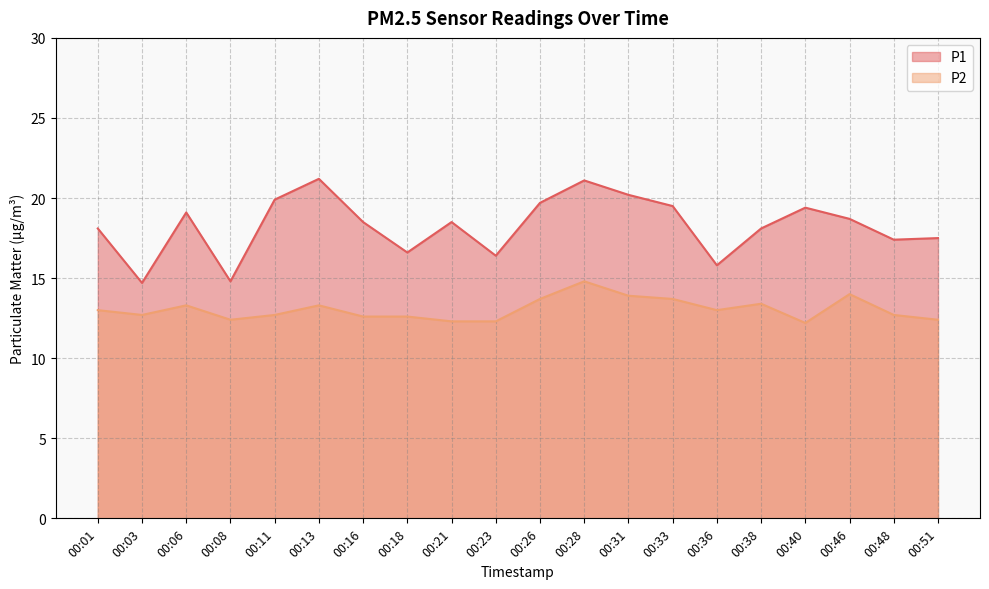

How many values in the P1 series are below 18?

7